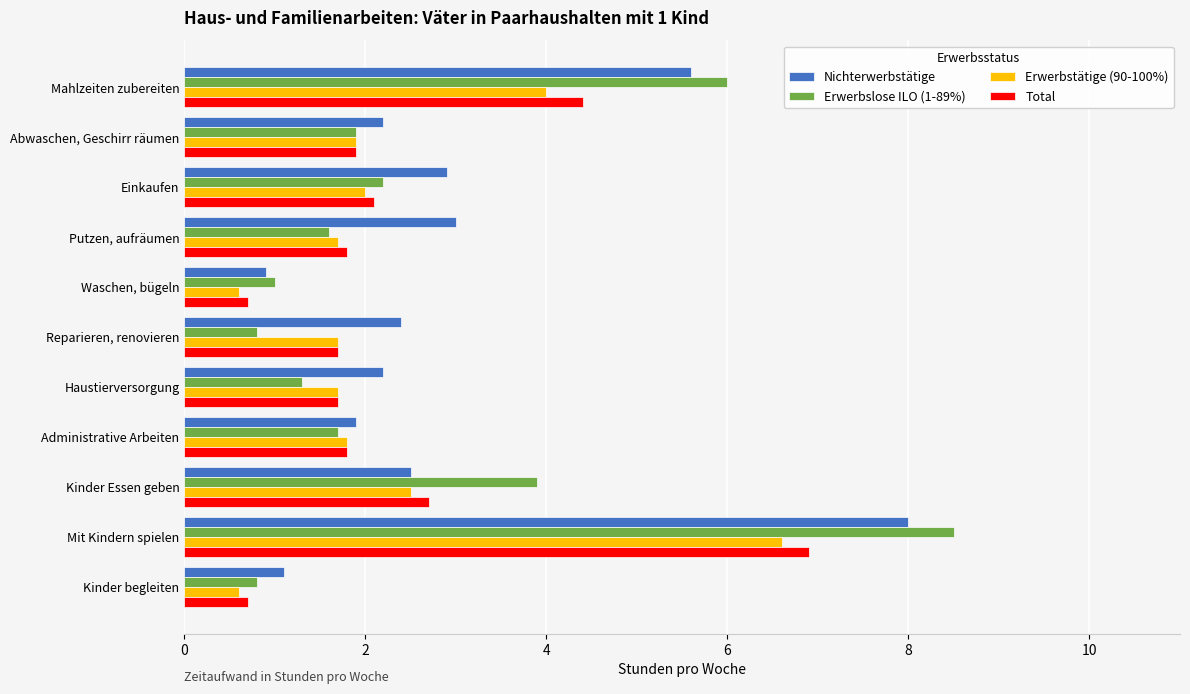

What is the spread (max minus min) of values at Kinder Essen geben?

1.4